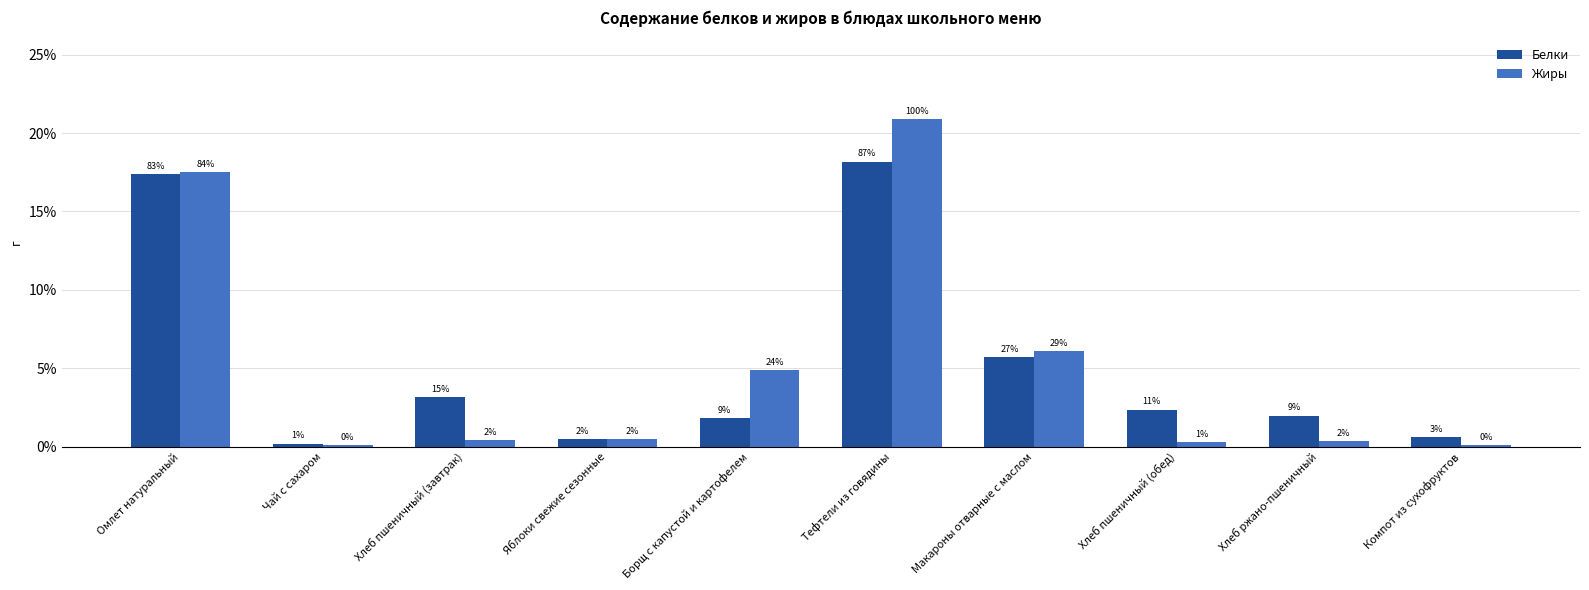

Reading left to right, transcribe all the data shown in this chart.

Белки: 17.4	0.2	3.2	0.5	1.8	18.2	5.7	2.4	2.0	0.6
Жиры: 17.5	0.1	0.4	0.5	4.9	20.9	6.1	0.3	0.4	0.1